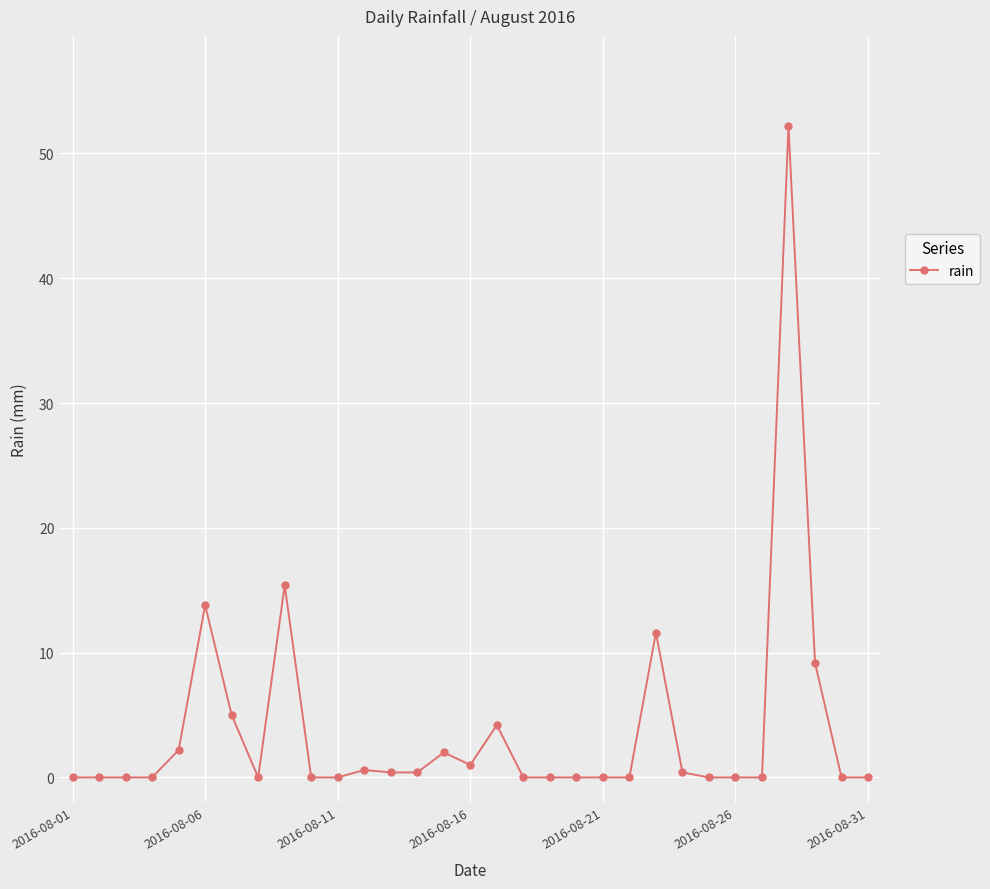

How many categories are shown in the chart?

31